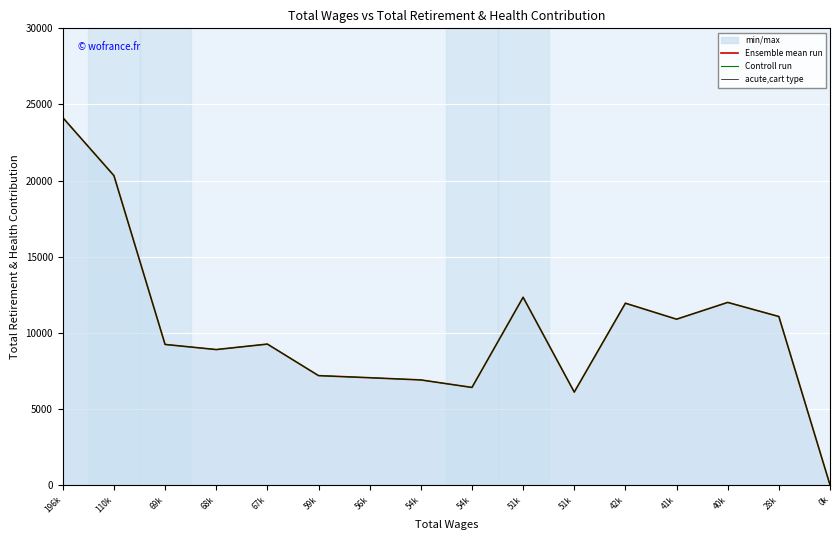

At how many categories does at least one series exceed 13842?

2